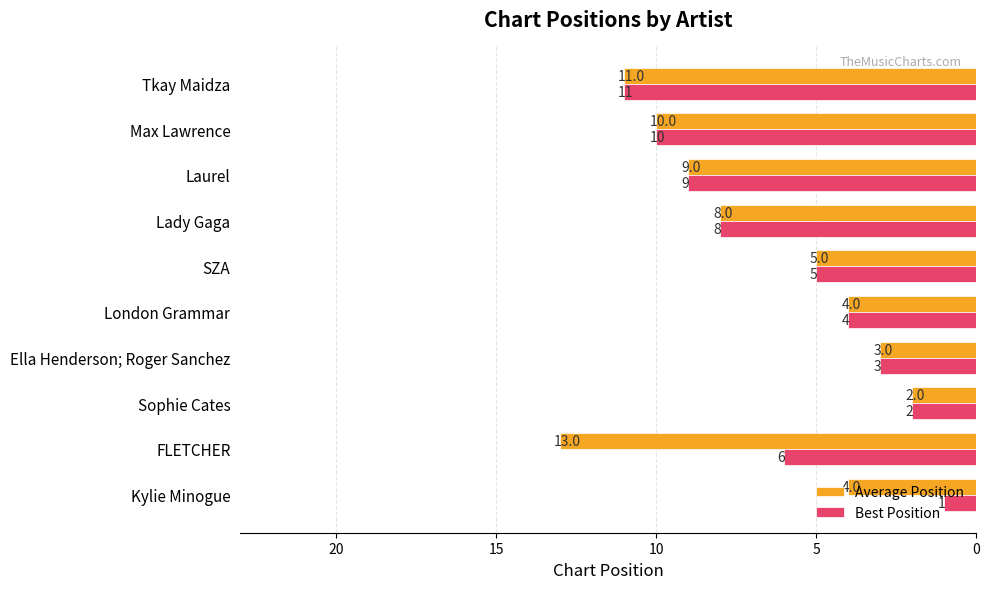

How many data points in Best Position are less than 6?

5